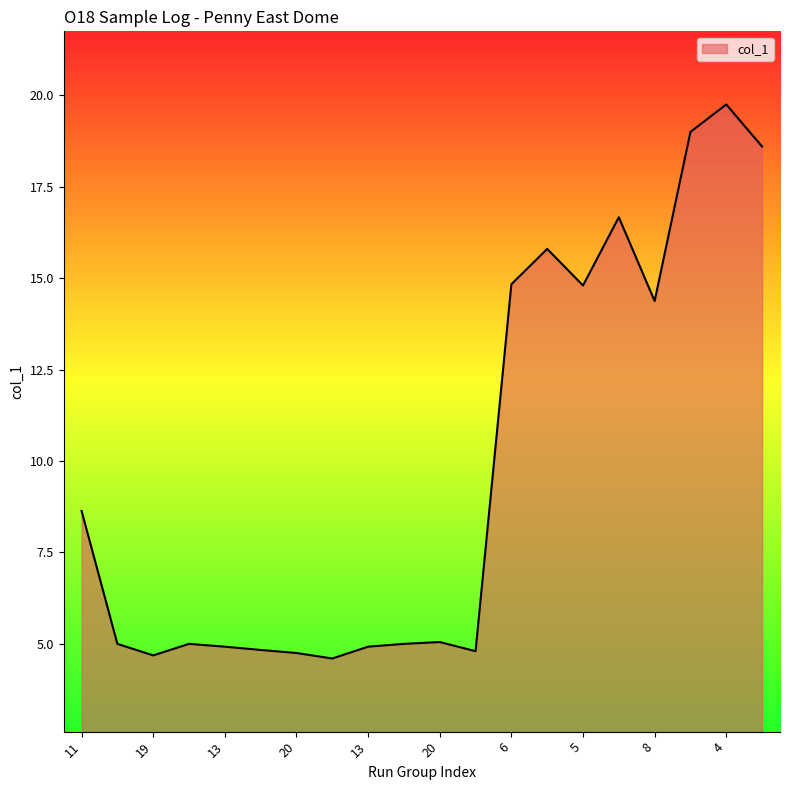

What is the greatest value displayed?

19.8